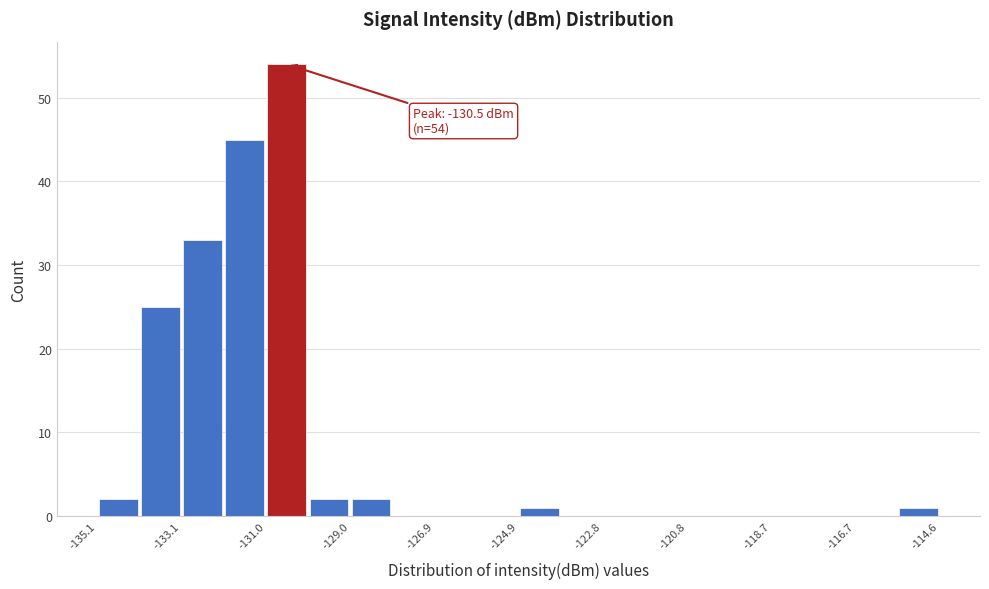

Around what value on the x-axis is the tallest bar? Give the approximate position of its centre, as read against the axis.

-130.5